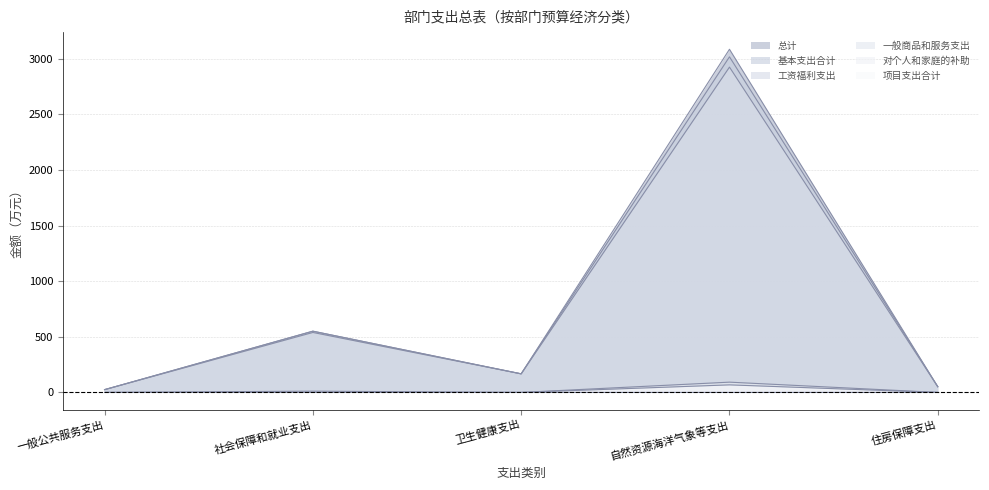

Which series has the widest spread of values?

总计